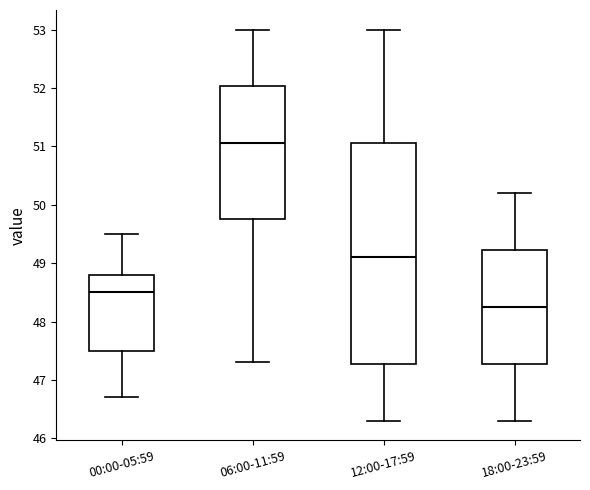

Which box is the tallest, from its lower edge to its upper edge?

12:00-17:59